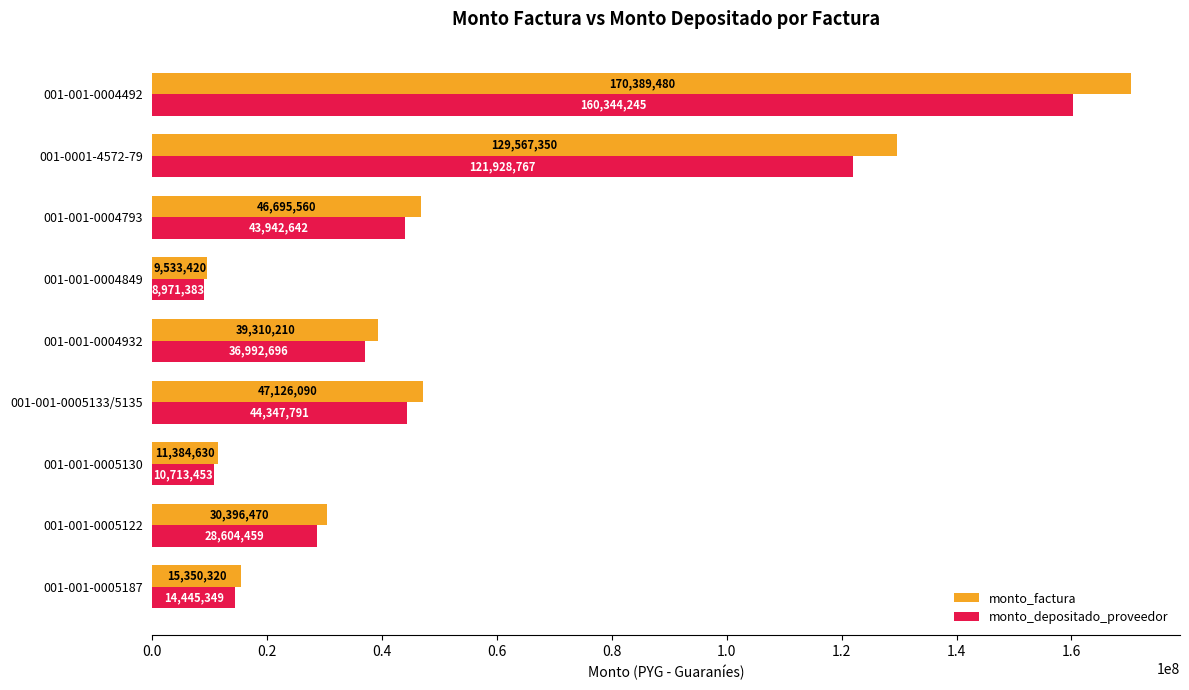

How many distinct data groups are displayed?

2